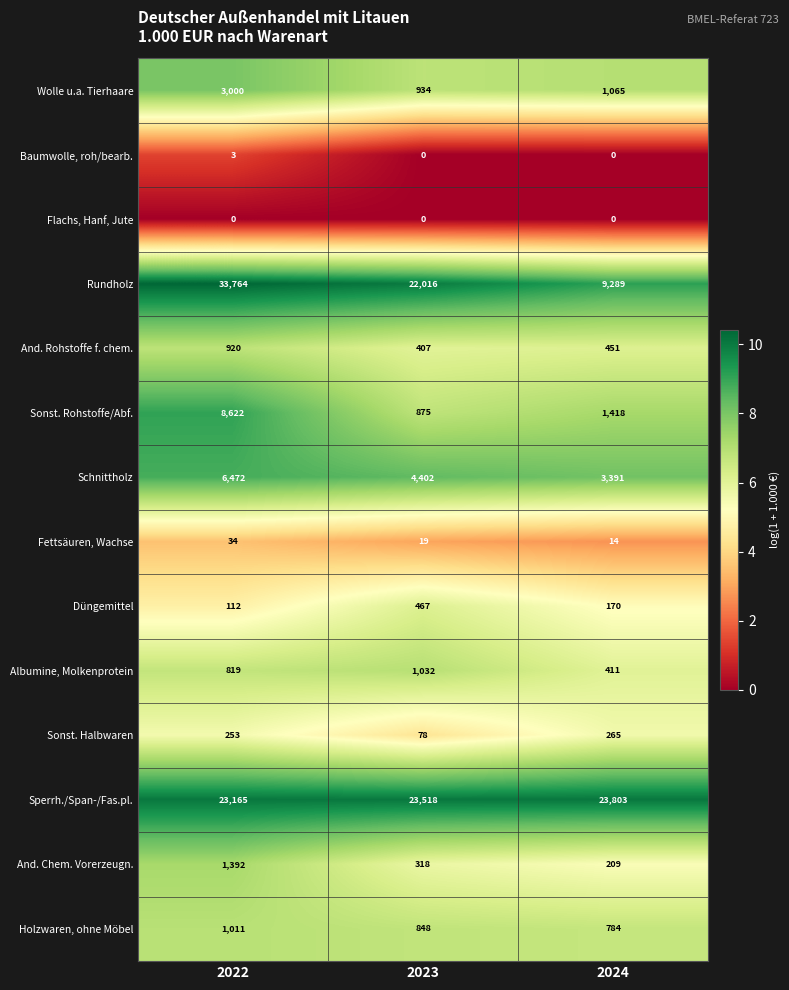

The value of Schnittholz at 2023 is 7191. True or false?

False